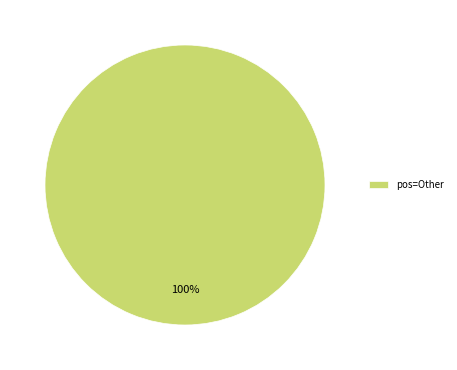

Is it true that pos=Other is 100% of the pie?

True